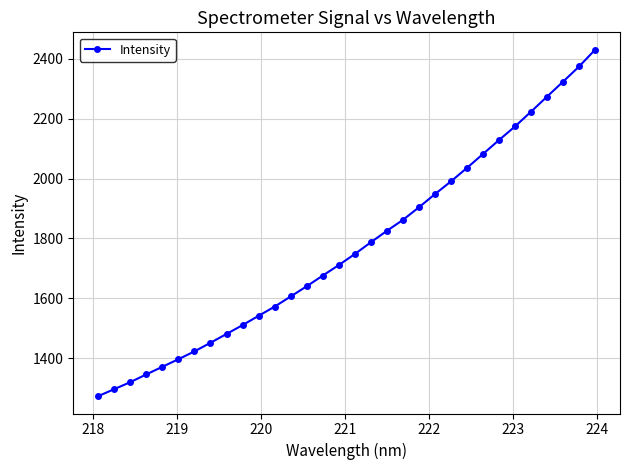

What is the difference between the maximum and minimum values?

1158.4